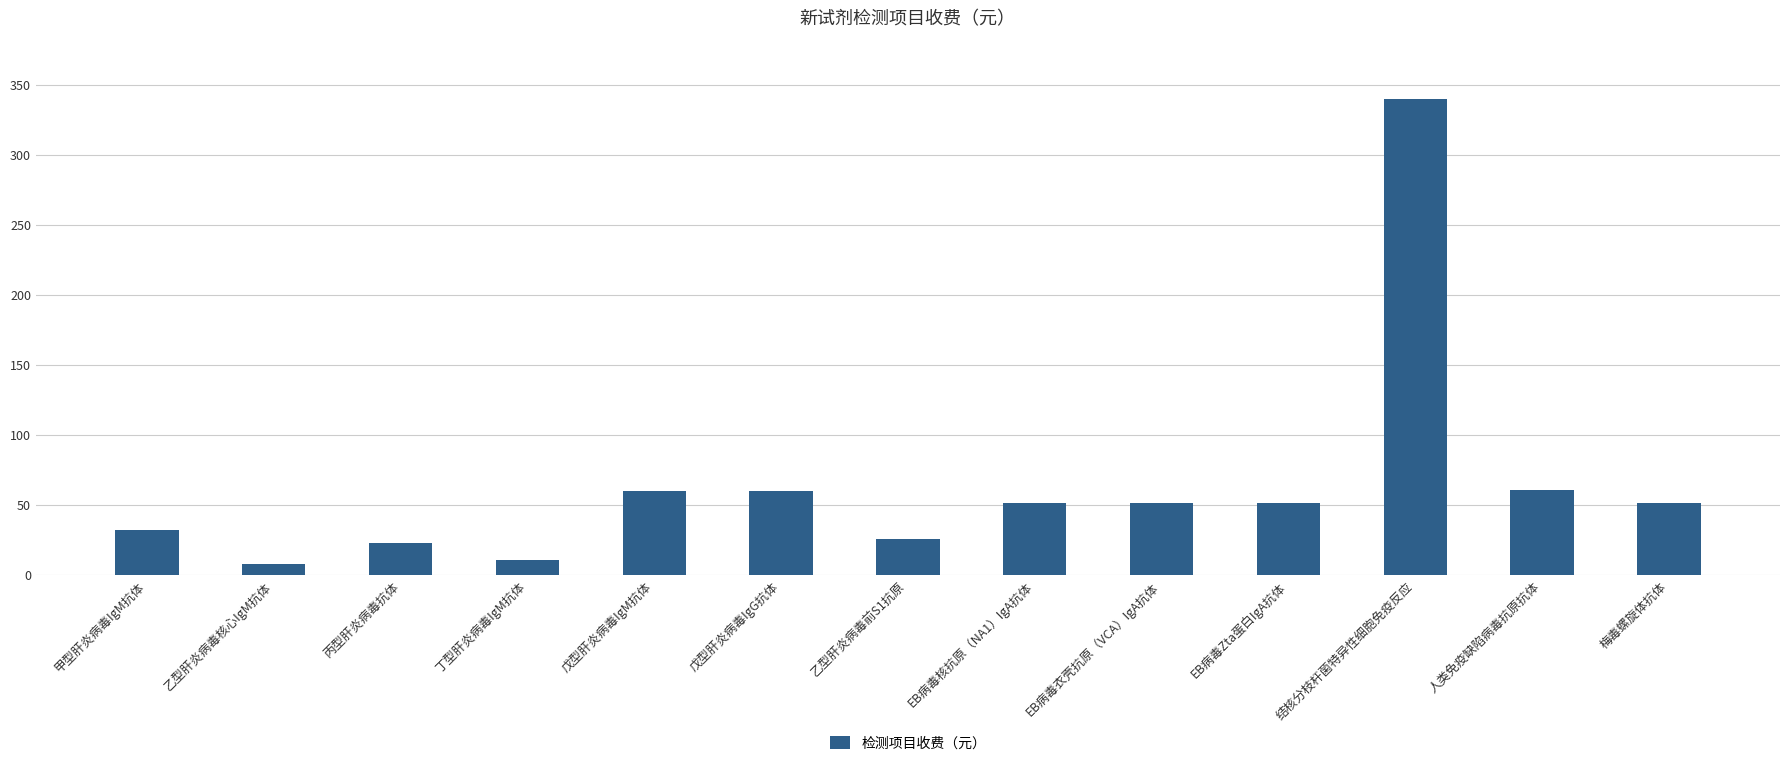

True or false: the data shows 18.0 at 甲型肝炎病毒IgM抗体.

False